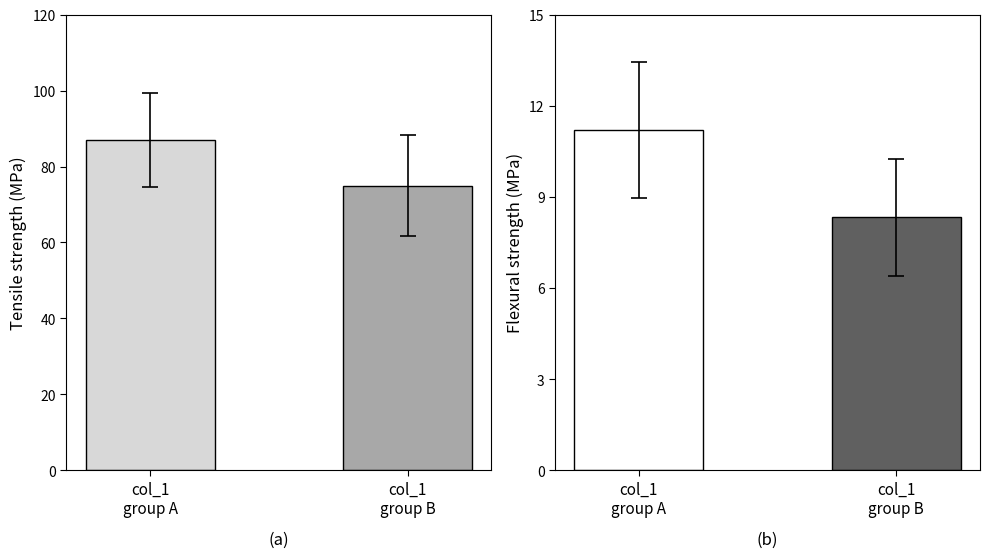

True or false: the data shows 154 at col_1
group A.

False